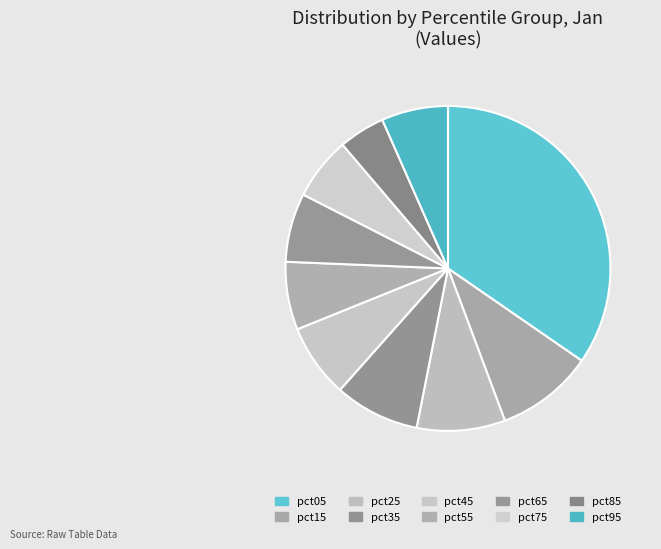

Rank the categories by value from highest to lowest.

pct05, pct15, pct25, pct35, pct45, pct65, pct55, pct95, pct75, pct85